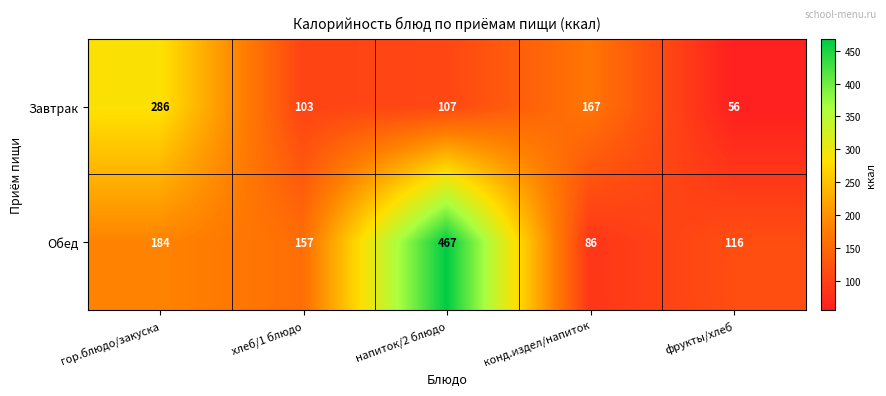

What is the sum of all Обед values?

1010